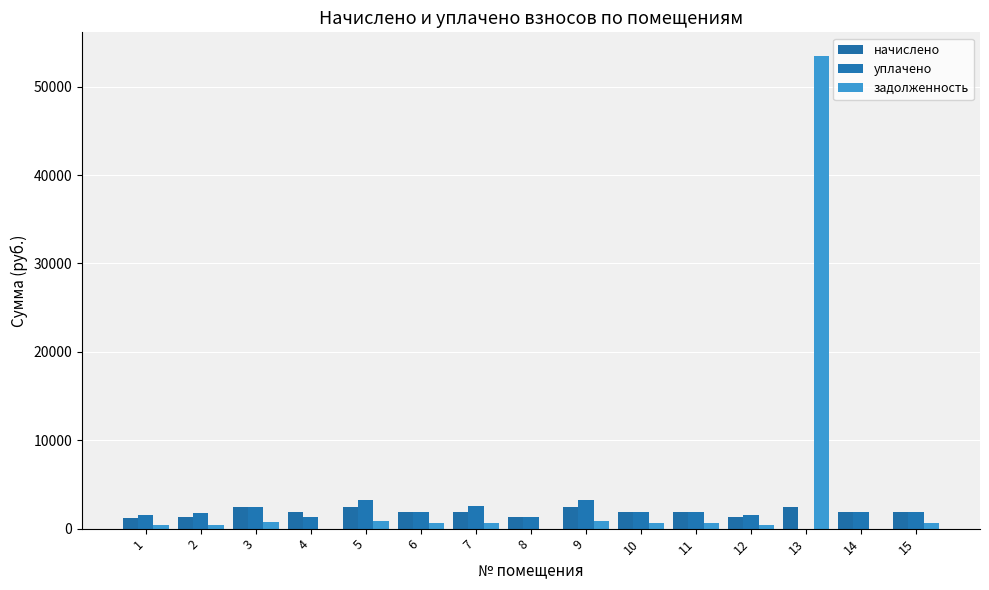

Between 1 and 7, which series saw the biggest shift?

уплачено